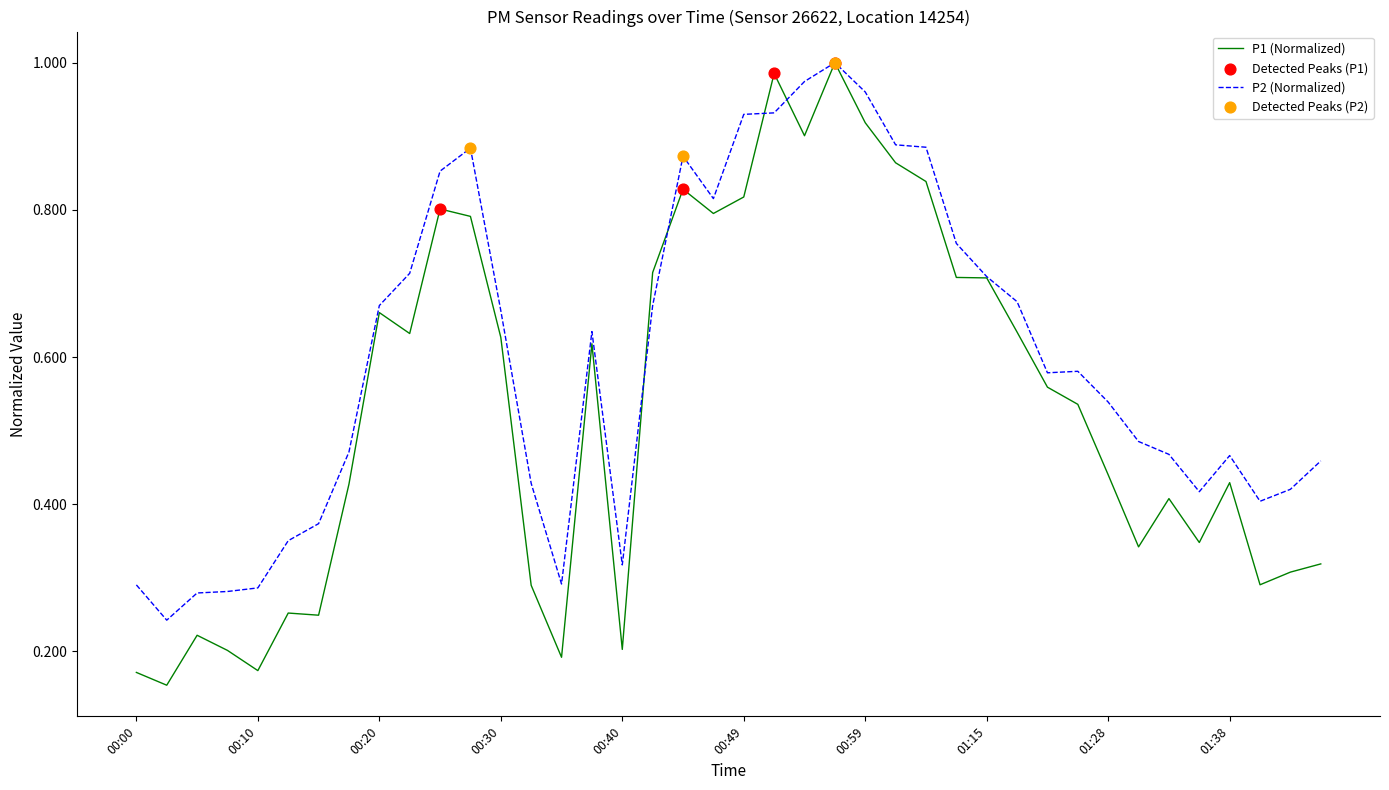

Which series has the widest spread of values?

P1 (Normalized)